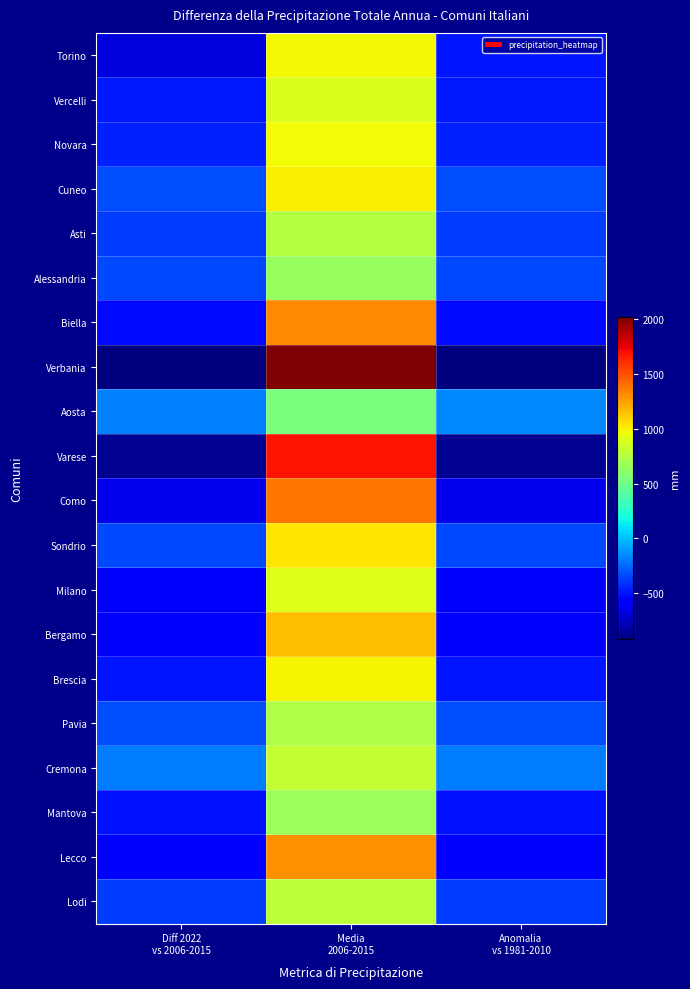

What is the smallest value displayed?

-922.6